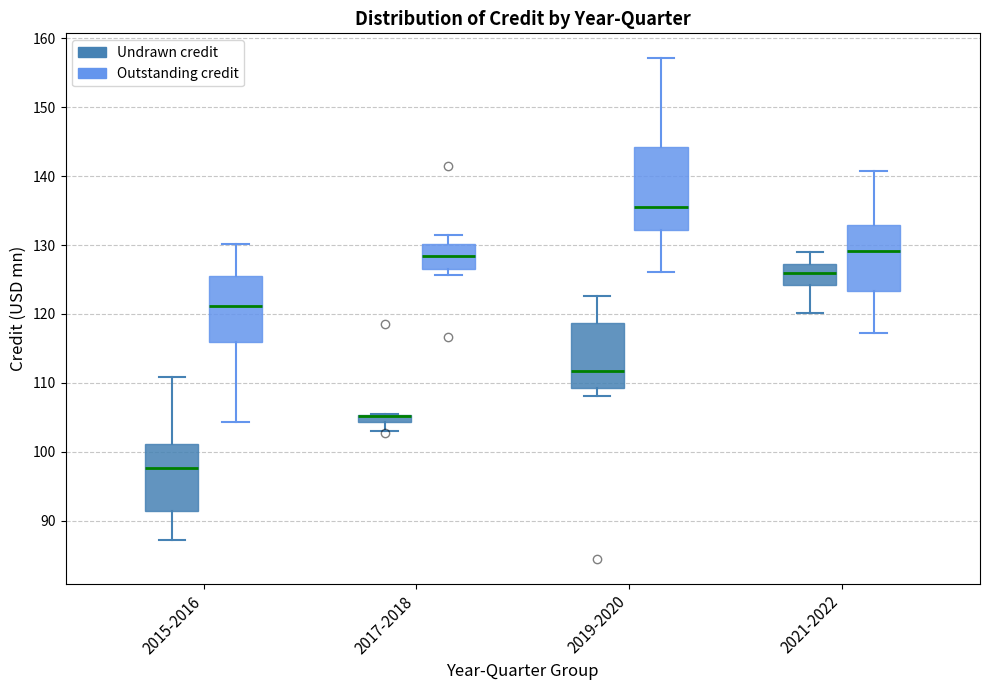

Comparing the boxes themselves (not the whiskers), which one is the tallest?

2019-2020 (Outstanding credit)